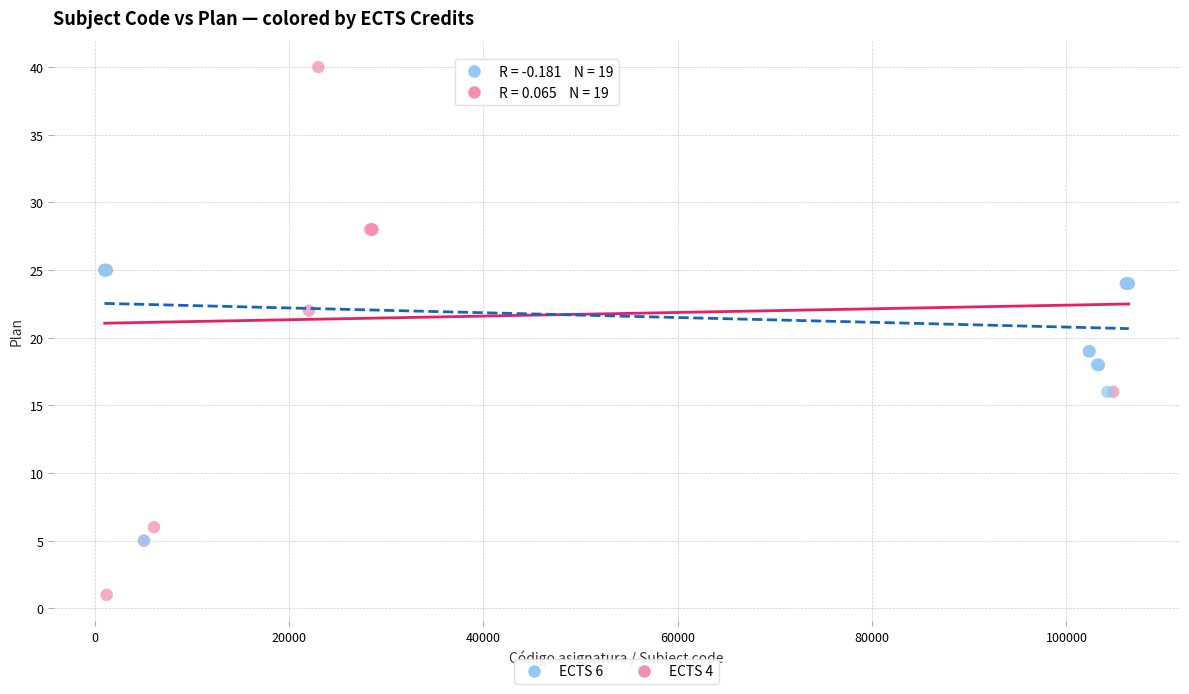

Which series has the widest spread of Y values?

ECTS 4